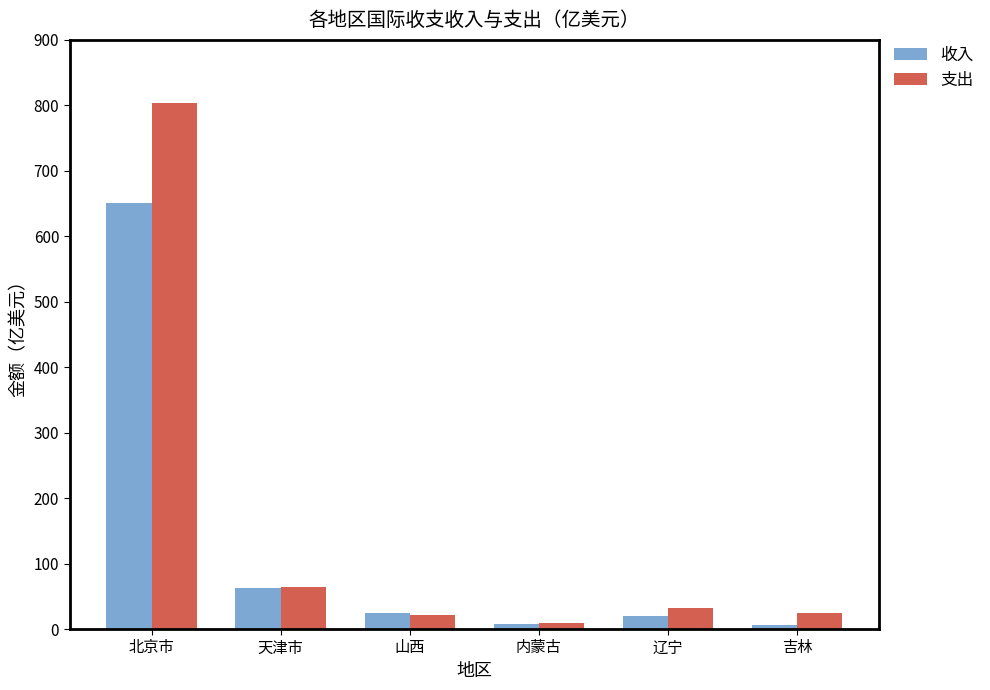

Rank the series by their maximum value, from highest to lowest.

支出, 收入